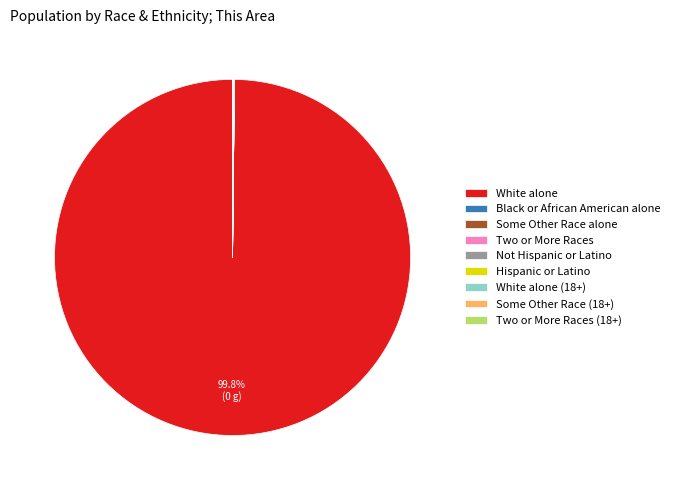

Which slice is the largest?

White alone